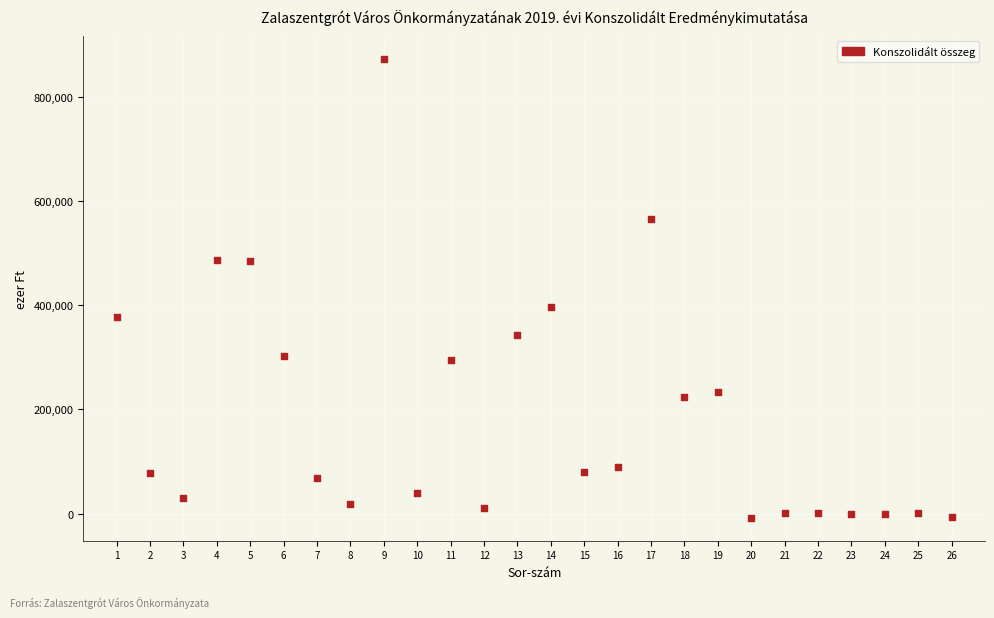

What is the range of Y values (max minus min)?

880918